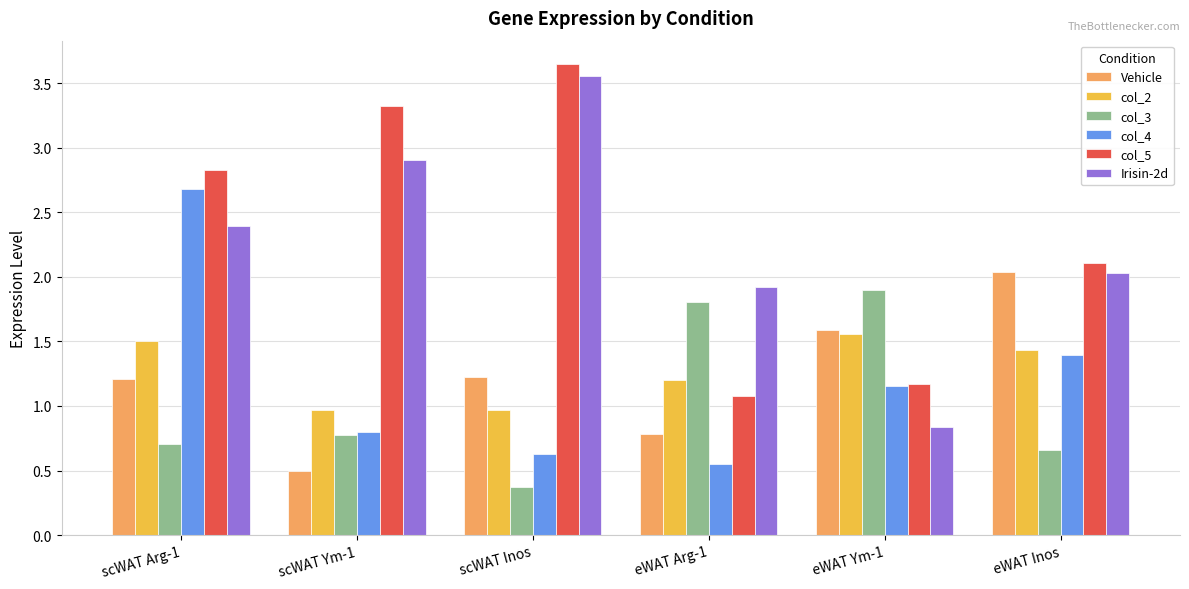

At which category does the chart reach its peak across all series?

scWAT Inos